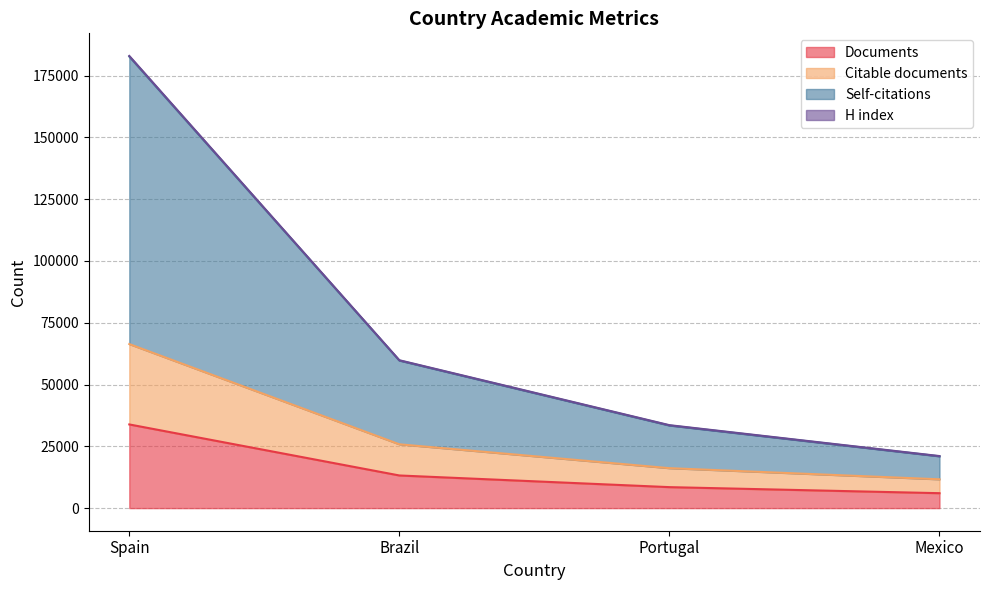

True or false: Citable documents and Self-citations cross at least once.

False